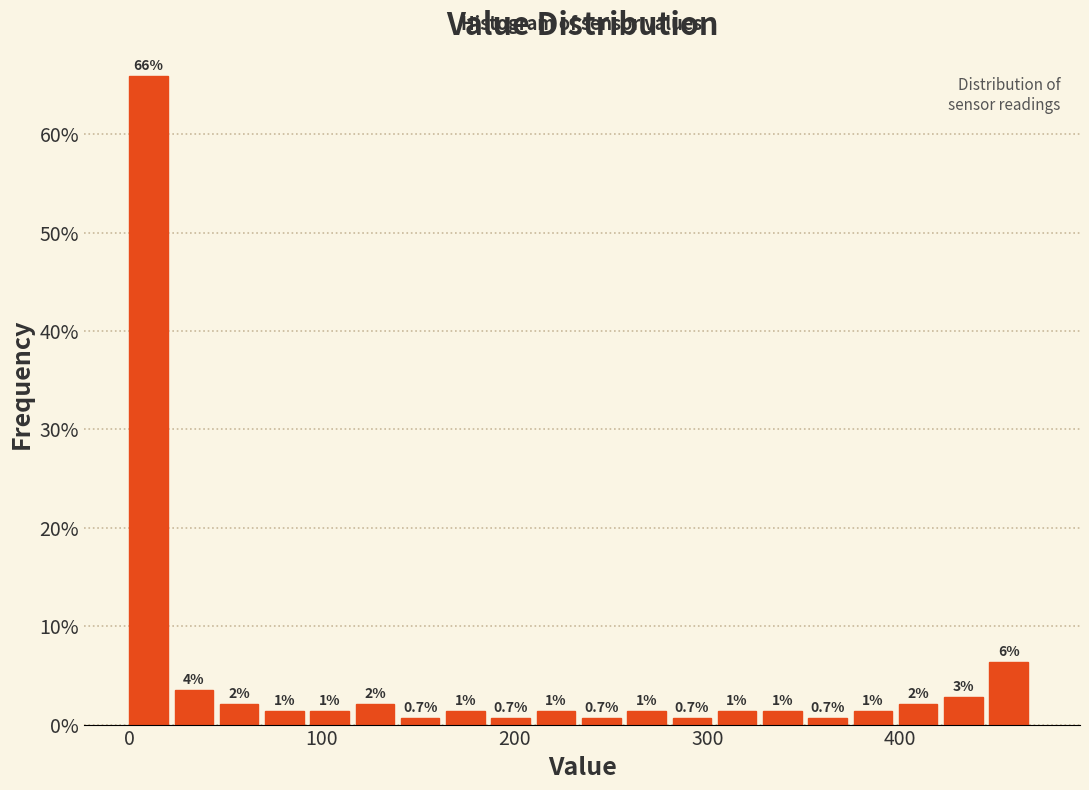

Around what value on the x-axis is the tallest bar? Give the approximate position of its centre, as read against the axis.

10